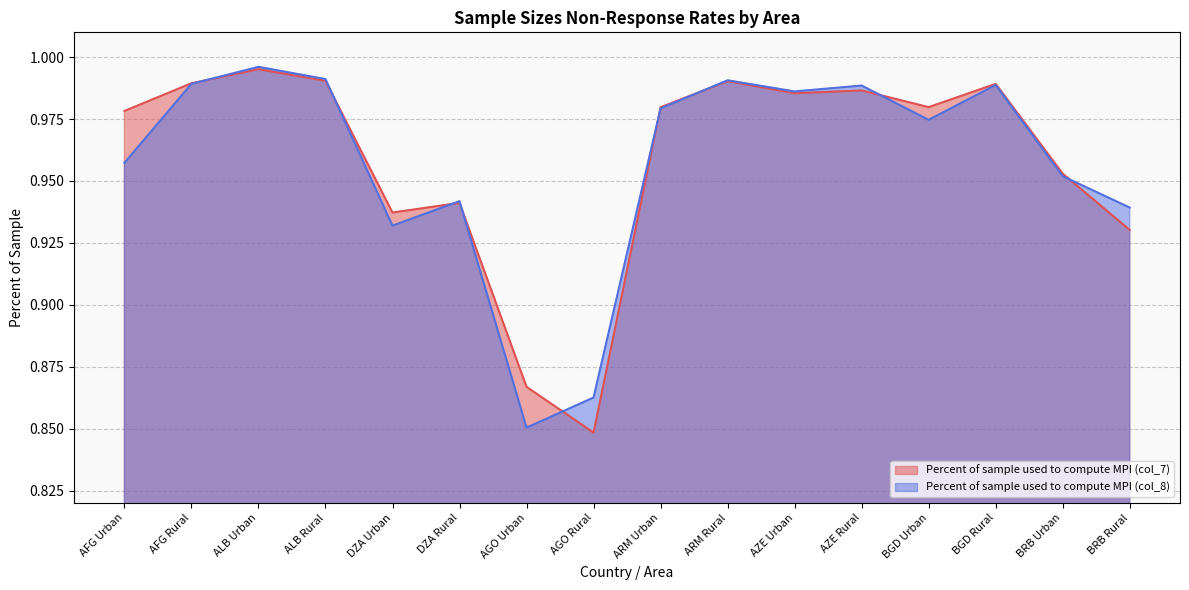

Read the Percent of sample used to compute MPI (col_8) value at AGO Urban.

0.9